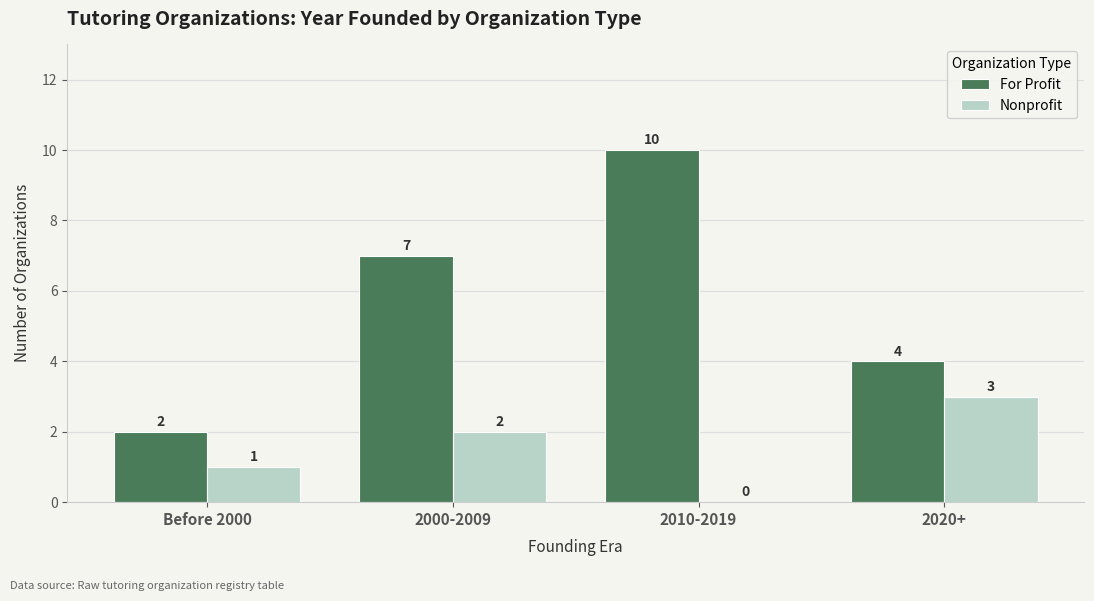

Which label corresponds to the largest value in the chart?

2010-2019